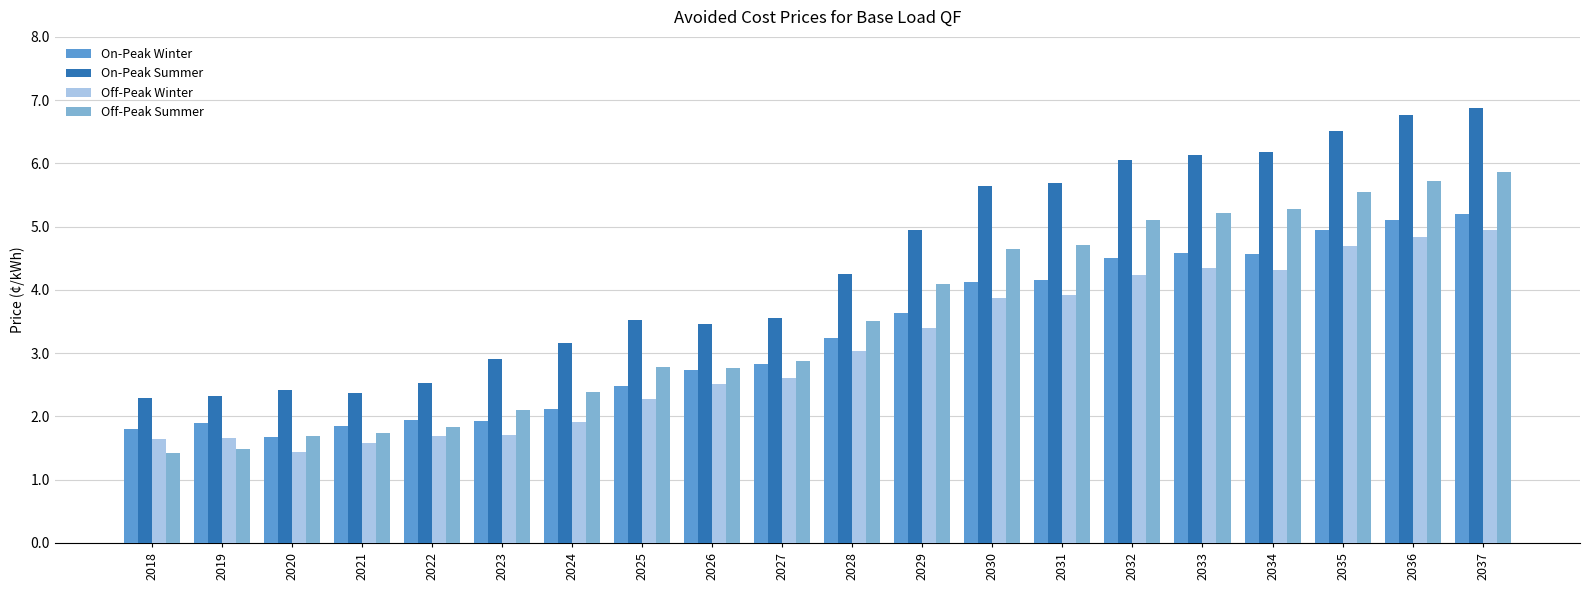

The Off-Peak Winter series shows 4.2 at 2032. True or false?

True